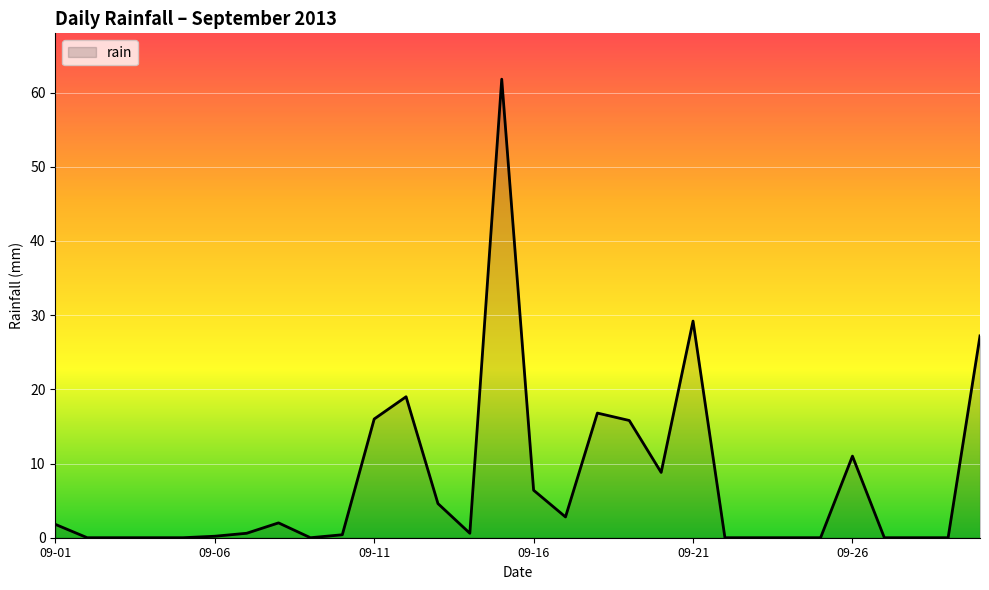

At which category does the data reach its first local valley?

2013-09-09